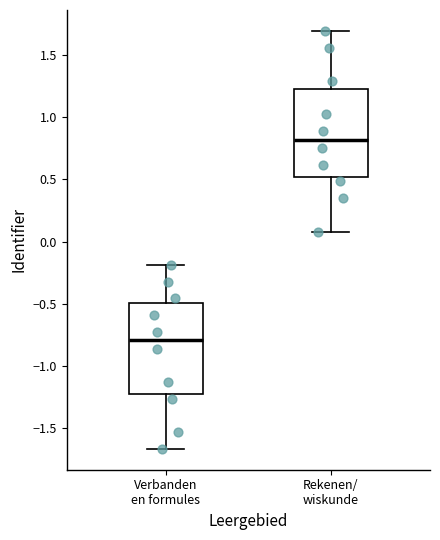

Reading left to right, read every box against the y-axis: the position of its median line, the range the box covers, and the ends of its whiskers. The values are not printed on the chart, so give them approximately, as read against the axis.

Verbanden en formules: median -0.80, box -1.25 to -0.50, whiskers -1.65 to -0.20
Rekenen/ wiskunde: median 0.80, box 0.50 to 1.20, whiskers 0.10 to 1.70